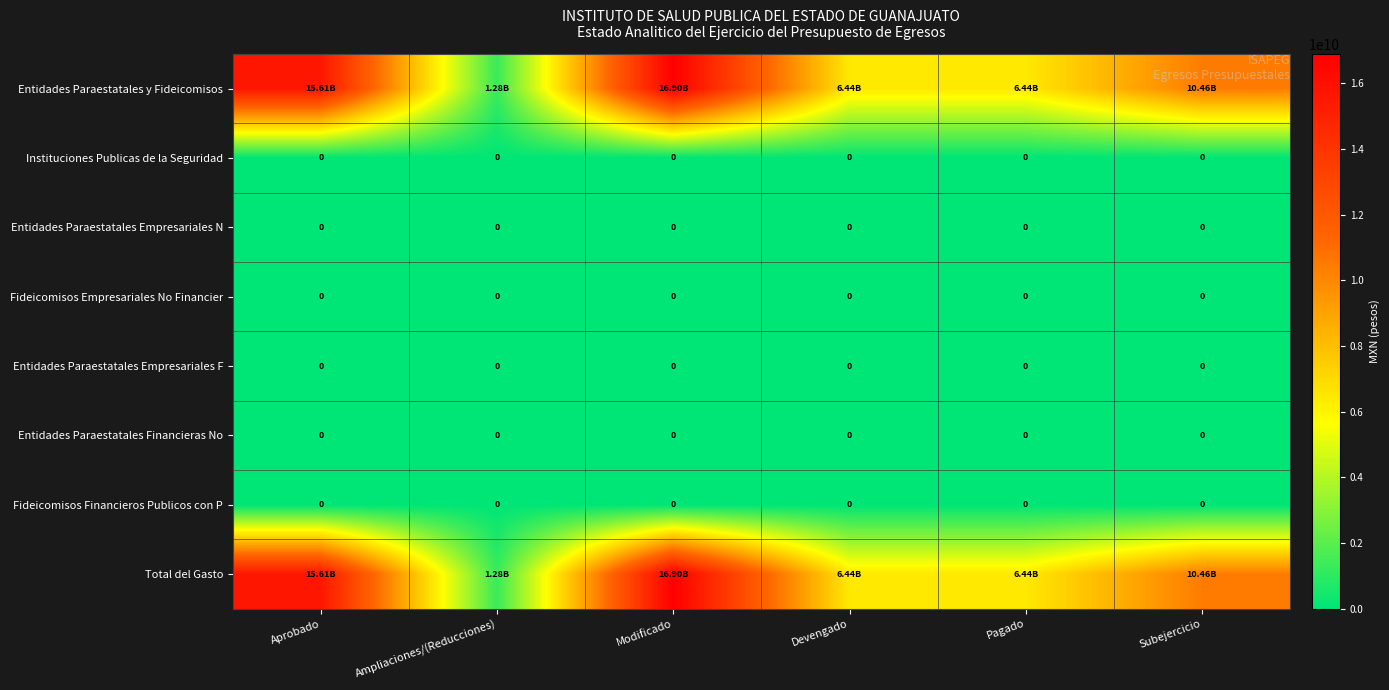

What is the difference between the highest and lowest values at Ampliaciones/(Reducciones)?

1283988245.6